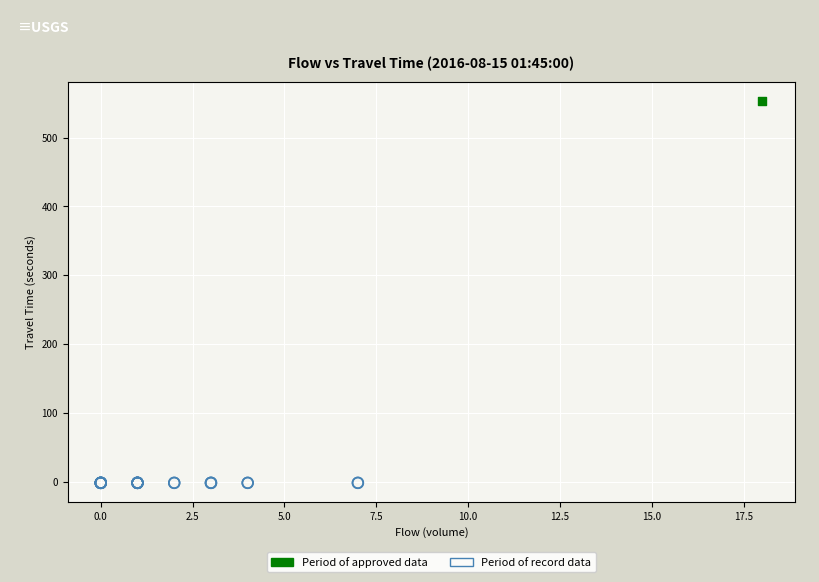

What are all the series names shown in the legend?

Period of approved data, Period of record data